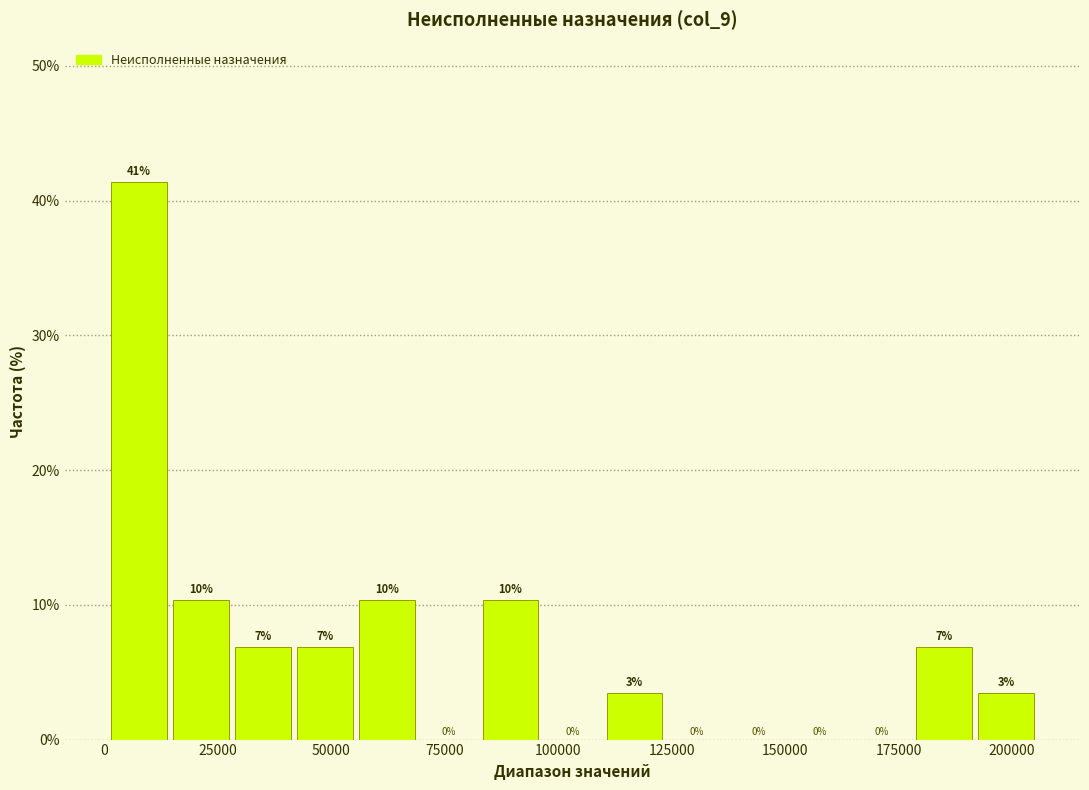

Read against the x-axis, roughly where is the centre of the tallest bar?

10000